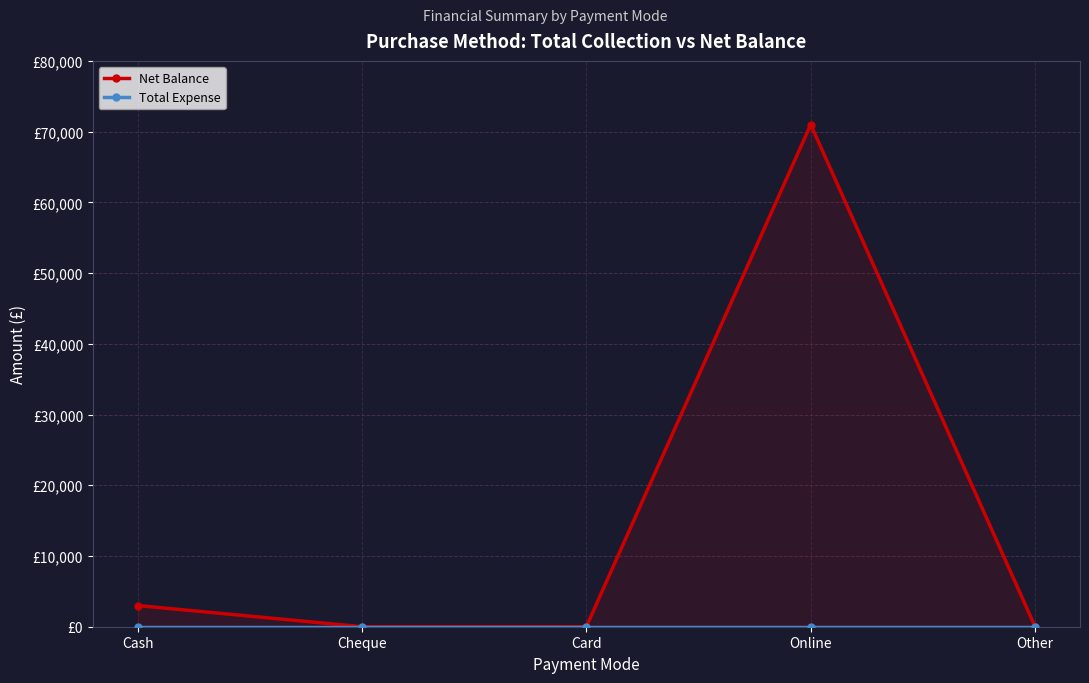

At which category does Net Balance reach its first local peak?

Online